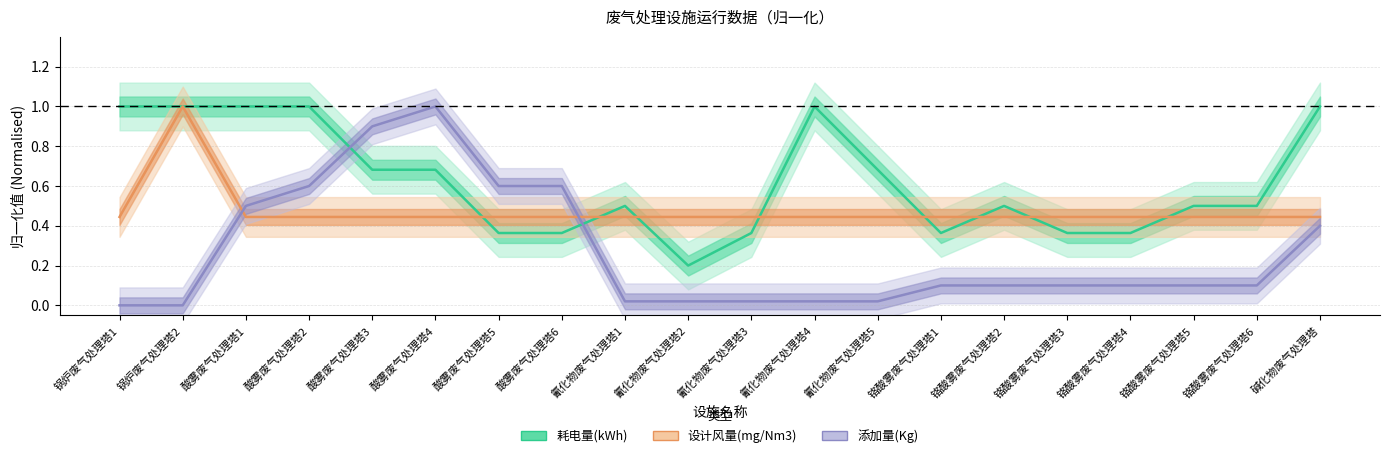

How many interior local valleys does the 耗电量(kWh) series have?

2